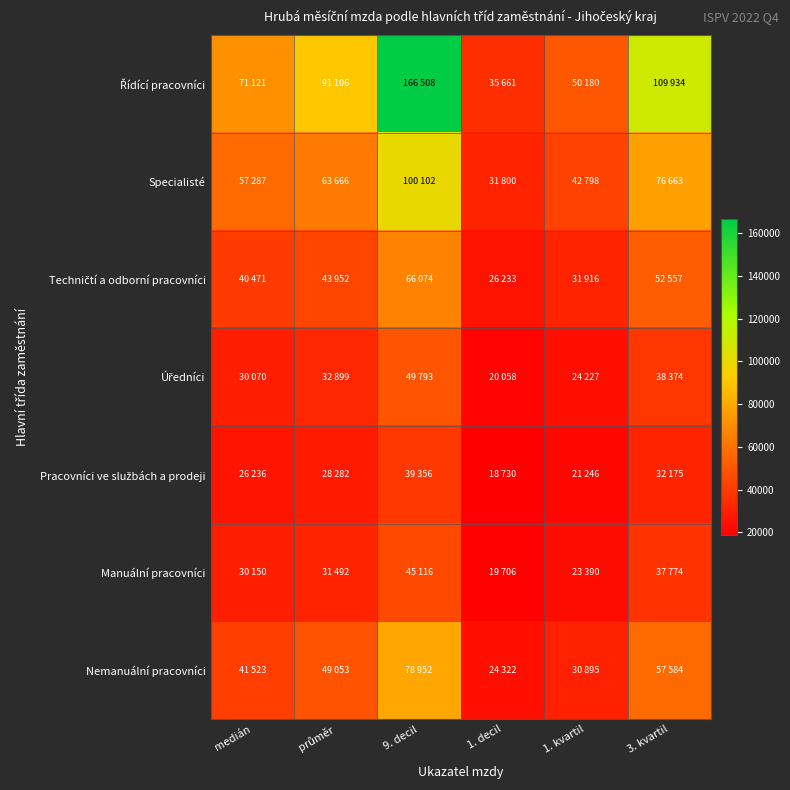

Which series has the largest total across all categories?

Řídící pracovníci